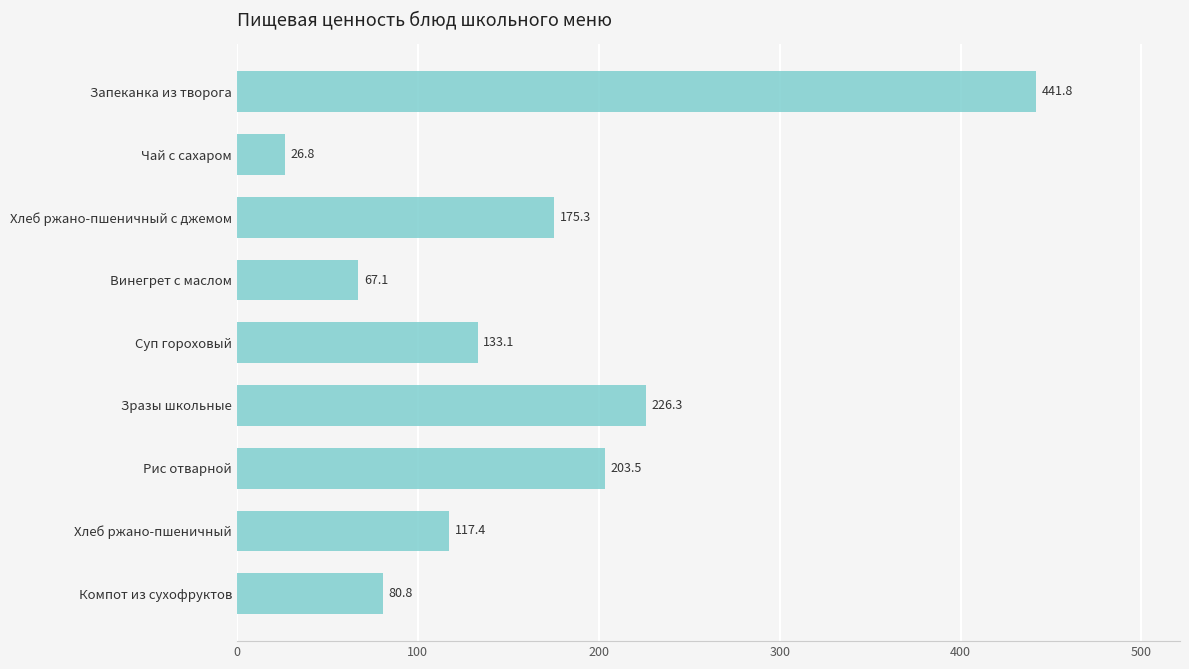

True or false: the data shows 271.8 at Хлеб ржано-пшеничный с джемом.

False